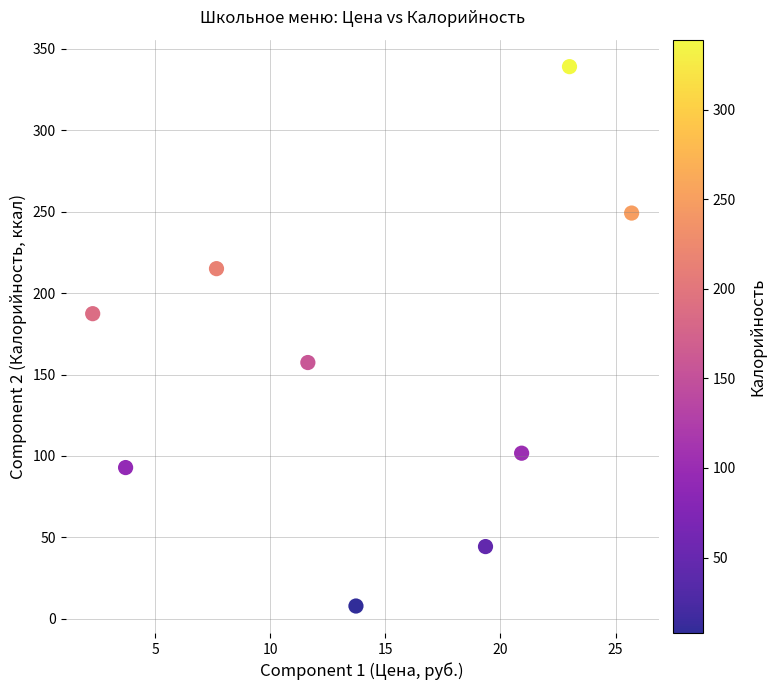

What is the range of X values (max minus min)?

23.4